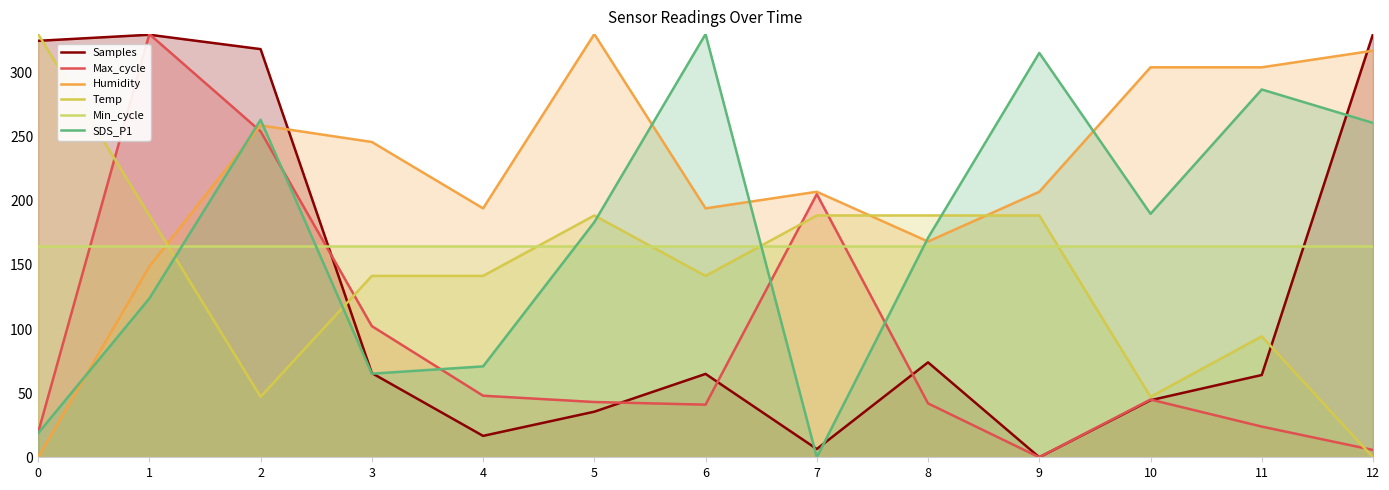

How many times do Min_cycle and SDS_P1 cross each other?

5